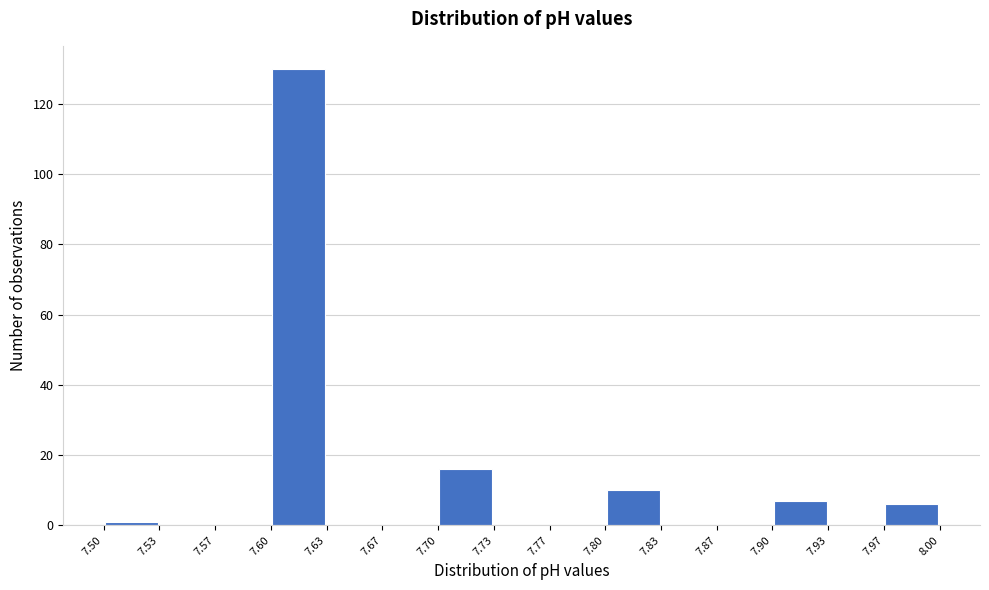

Over which range of the x-axis is the bar tallest?

7.60 to 7.63